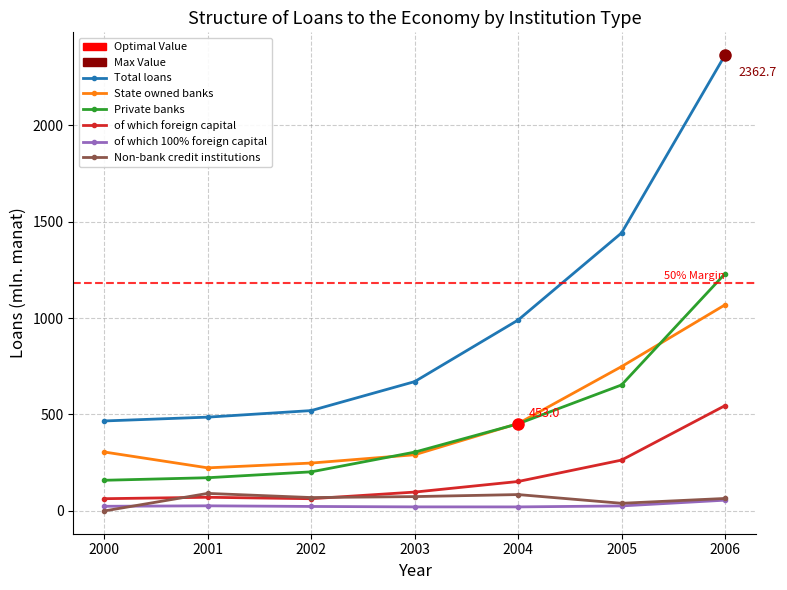

True or false: Total loans and of which 100% foreign capital intersect in this chart.

False